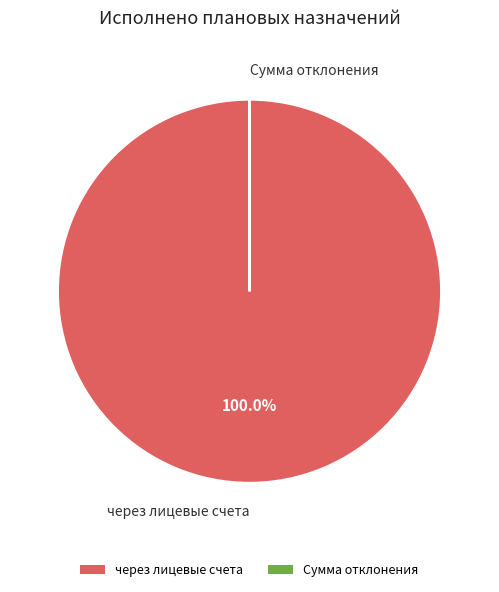

Does any single category account for the majority?

Yes